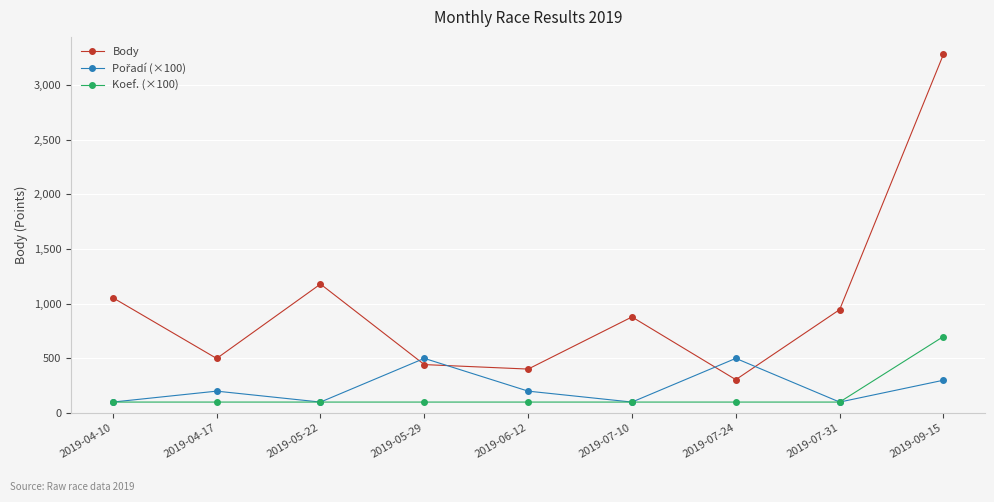

At how many categories does at least one series exceed 2725?

1